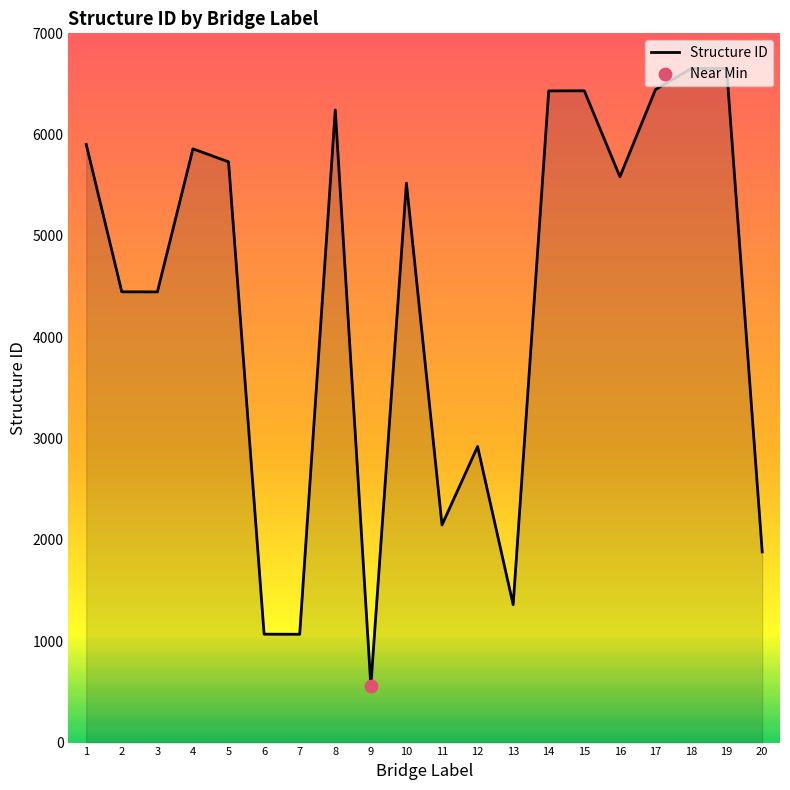

What is the change in value from 8 to 11?

-4095